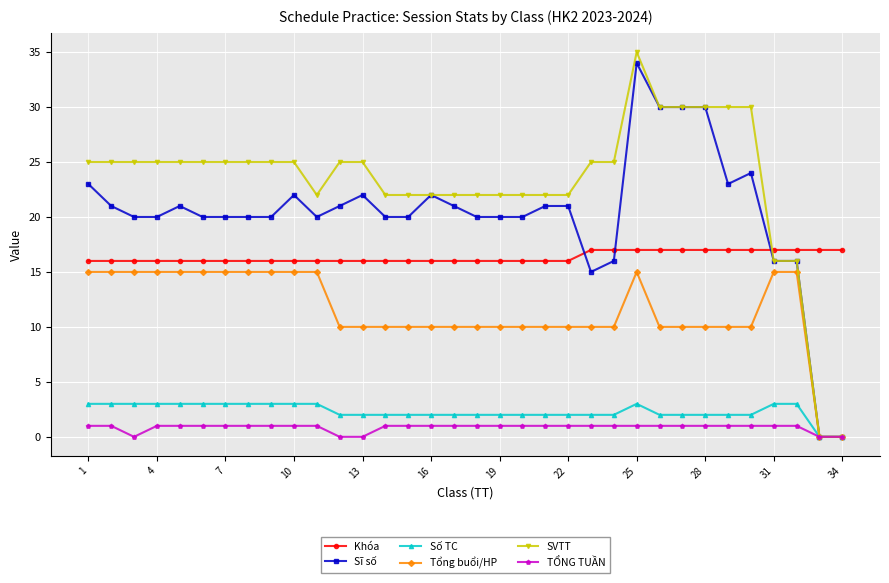

True or false: Sĩ số has more than 1 interior local peaks.

True